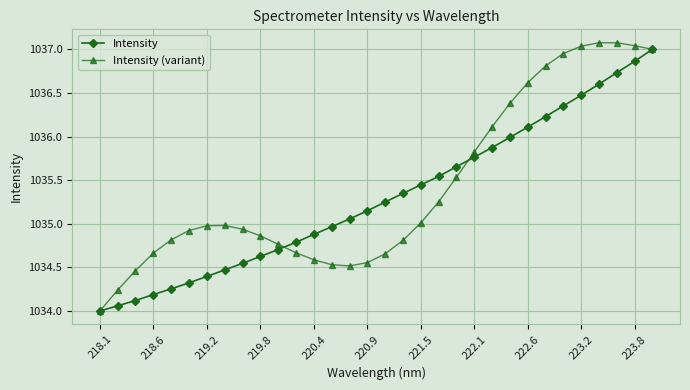

Which series has the widest spread of values?

Intensity (variant)